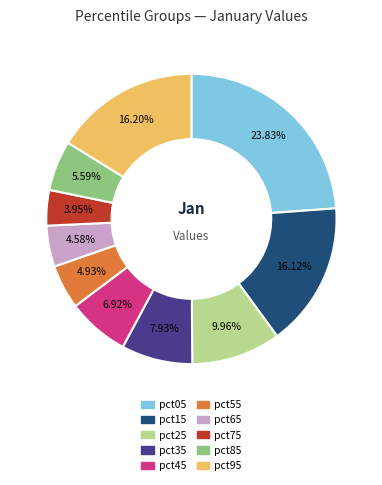

What is the total percentage of pct45 and pct55?

11.8%